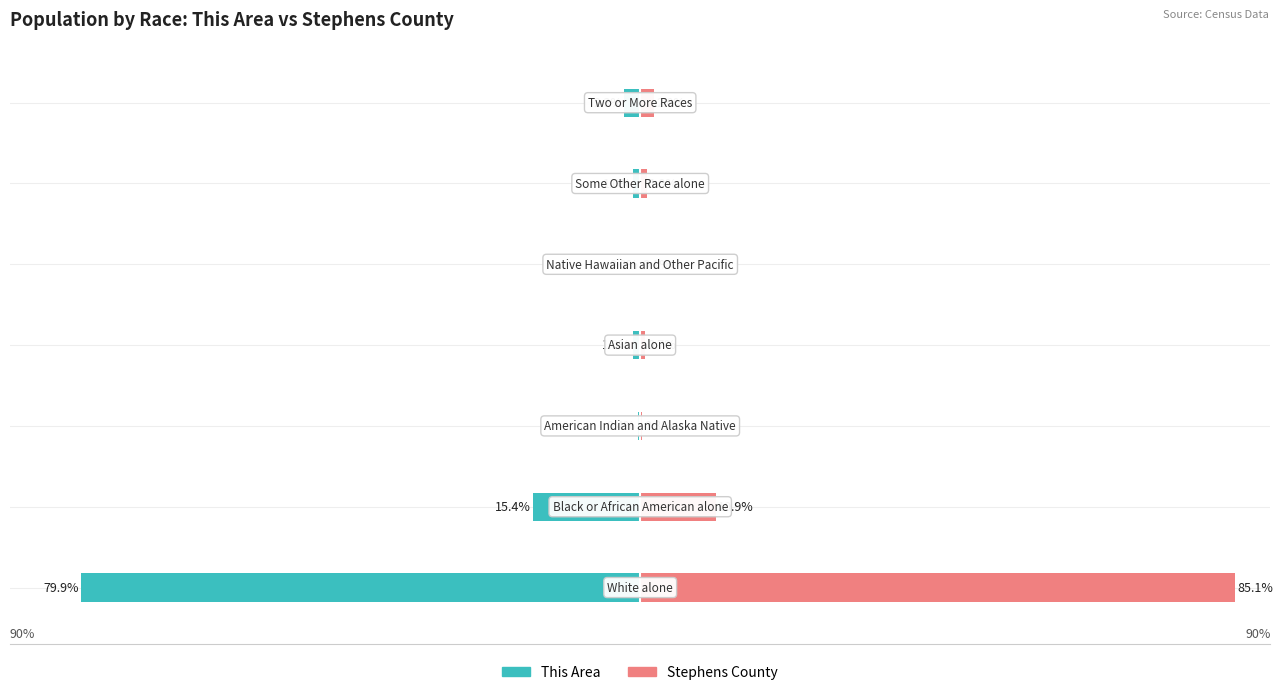

Between −75 and −25, which series saw the biggest shift?

This Area